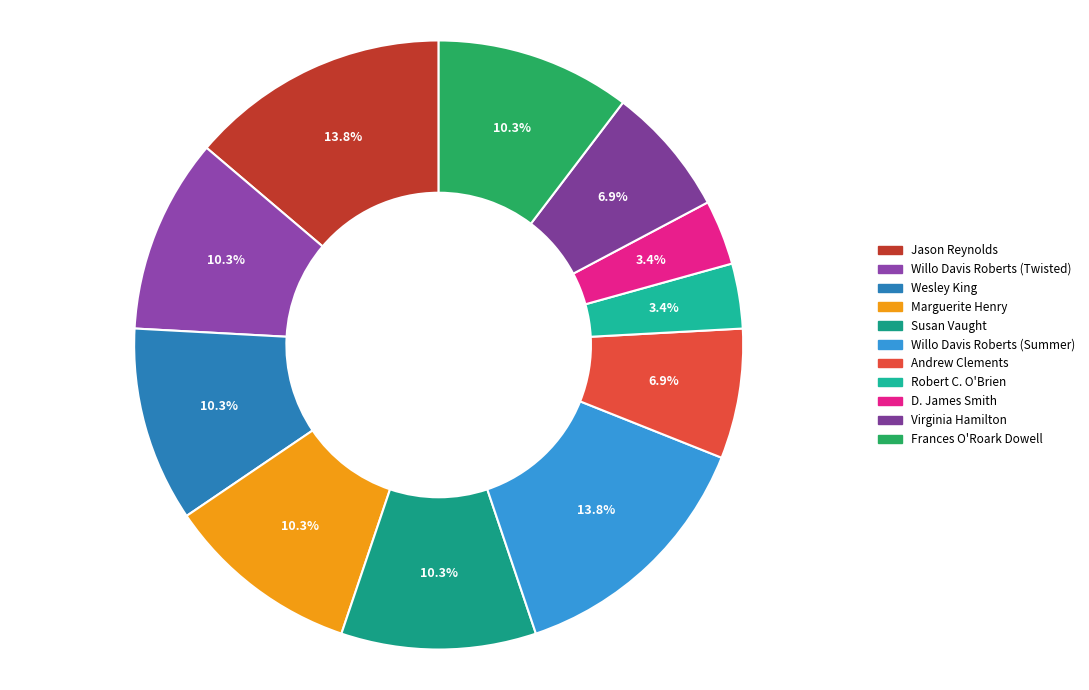

How many segments does this pie chart have?

11